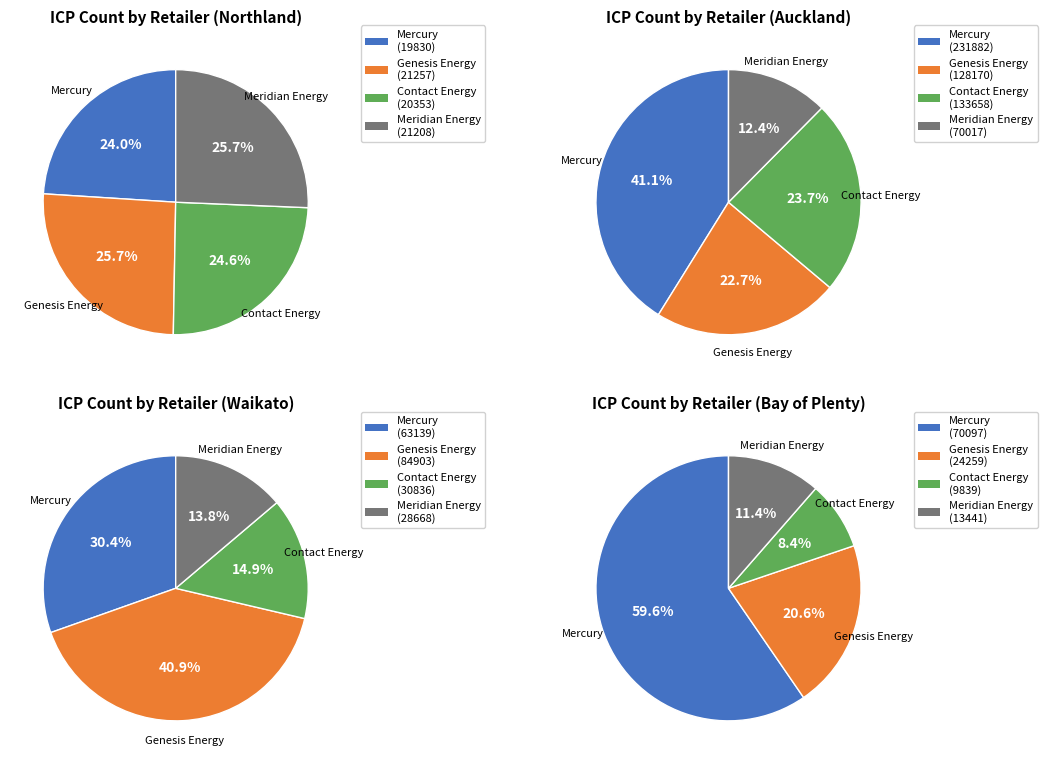

How many segments does this pie chart have?

16